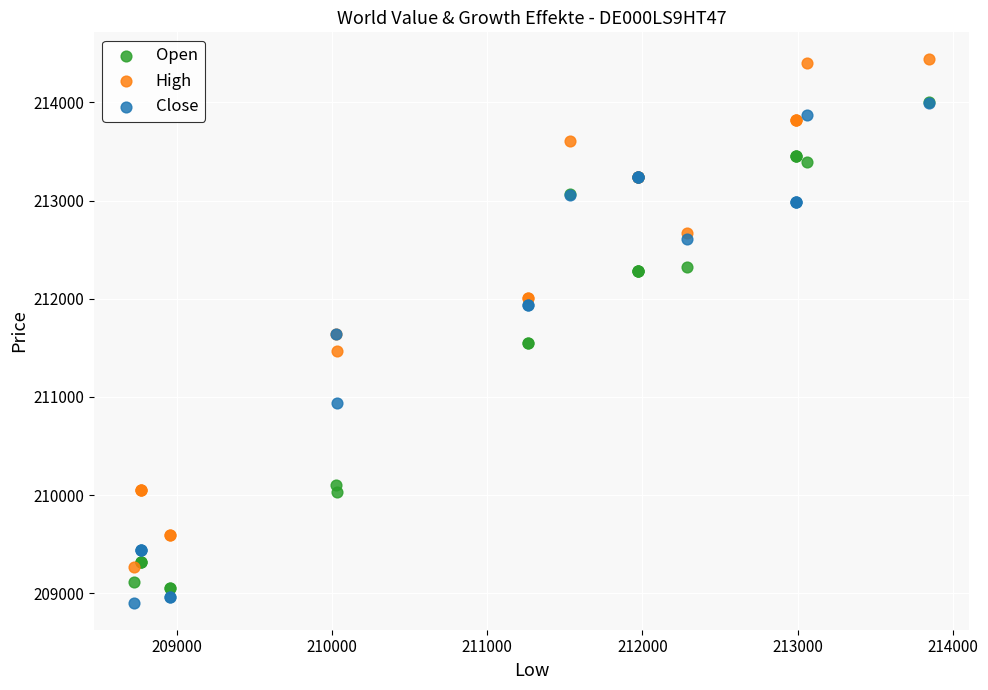

Which series reaches the maximum Y coordinate?

High